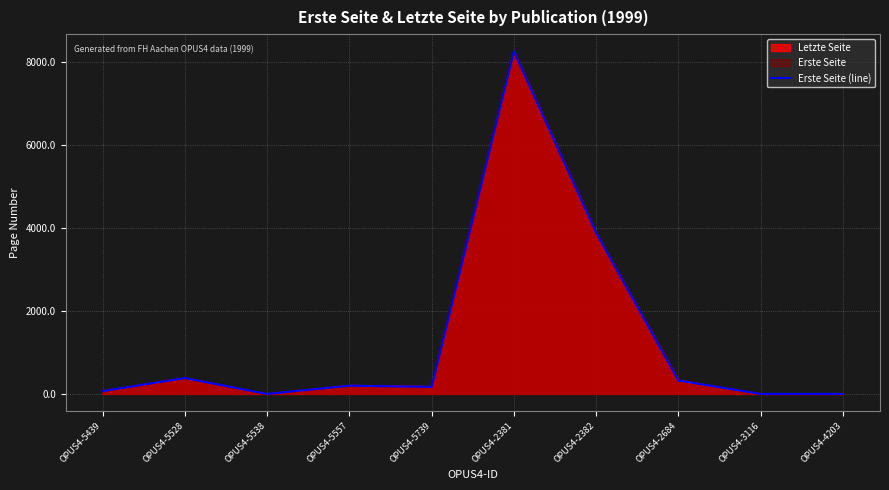

Does the chart have visible grid lines?

Yes